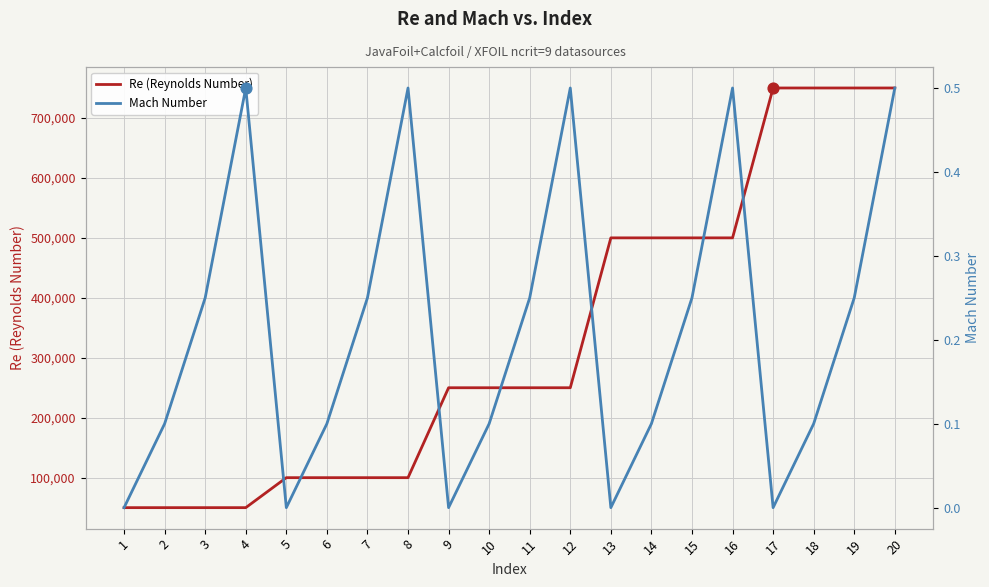

At which category is the sum across all series the highest?

20